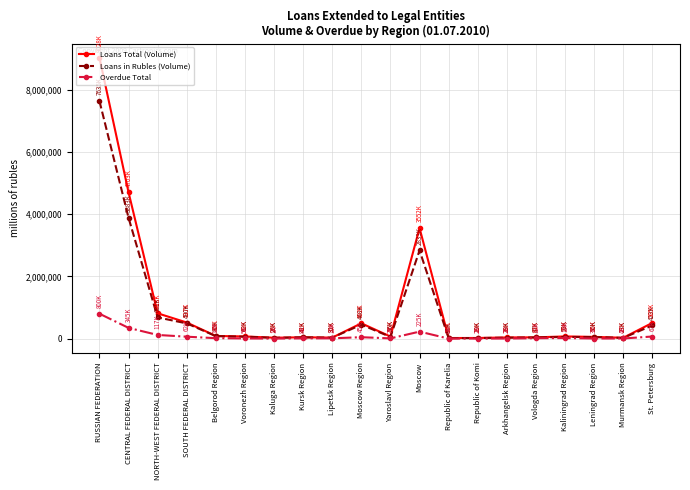

True or false: Overdue Total has more than 1 points higher than both neighbors.

True